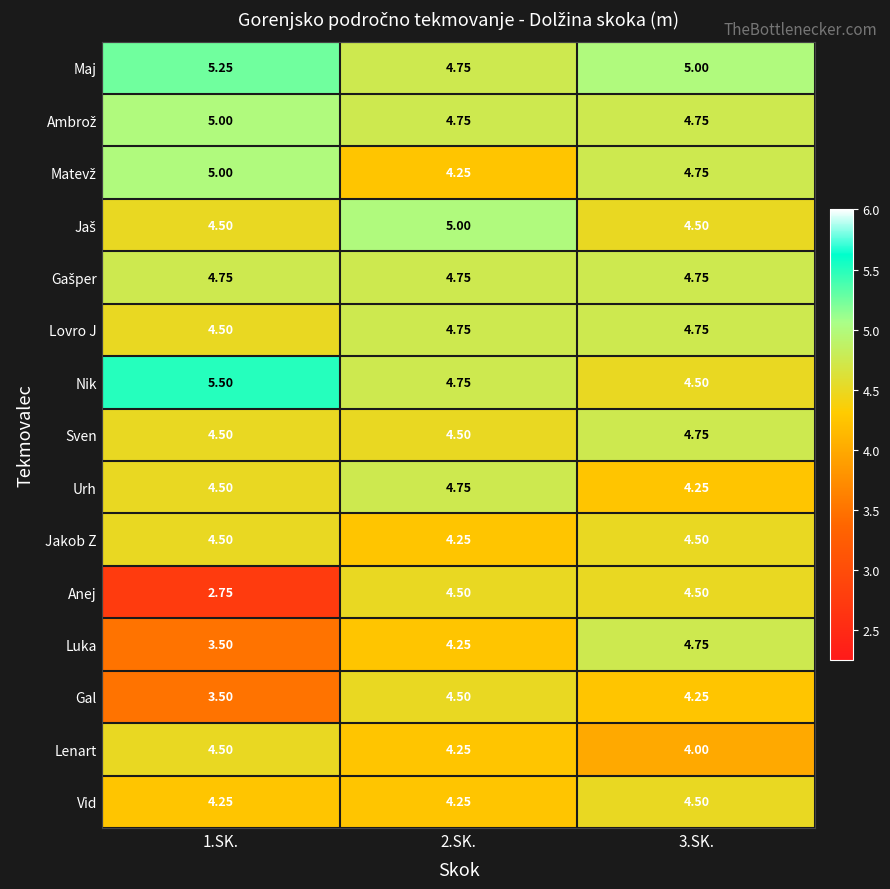

Which series changed the most between 1.SK. and 3.SK.?

Anej